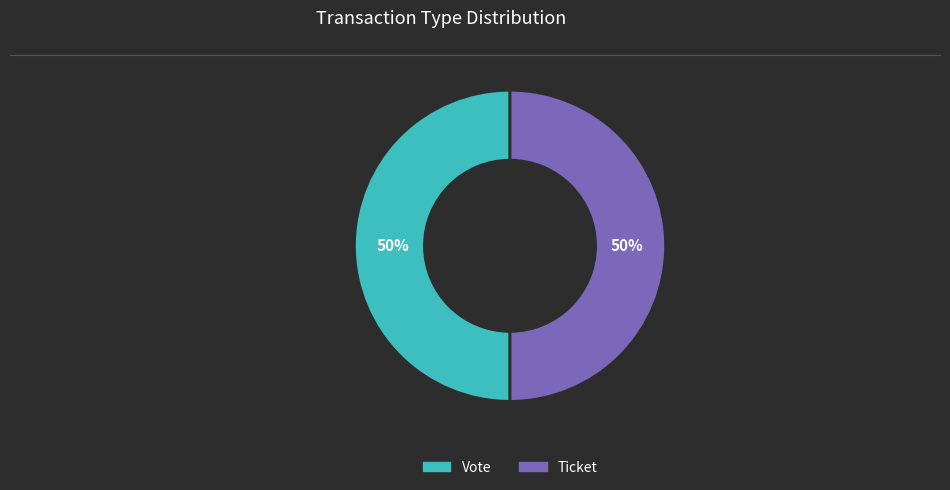

To the nearest percent, what portion does Vote represent?

50%